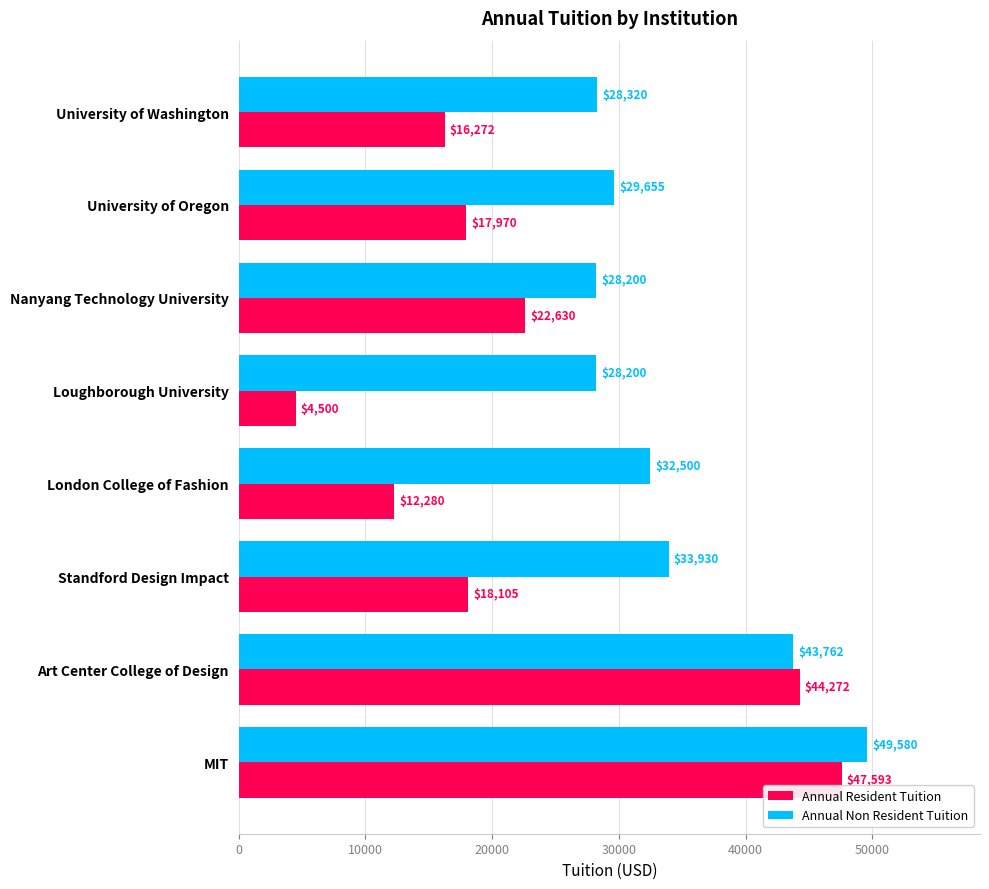

What is the average value of the Annual Non Resident Tuition series?

34268